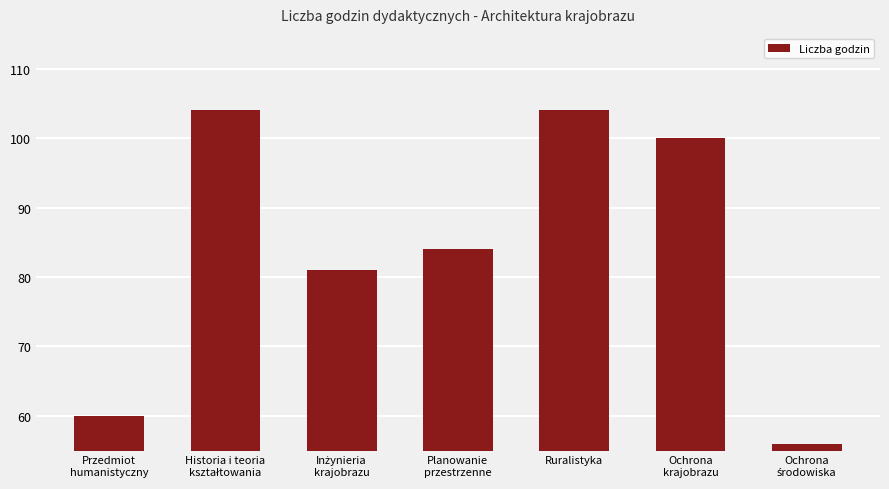

What is the value of the 1st bar from the left?

60